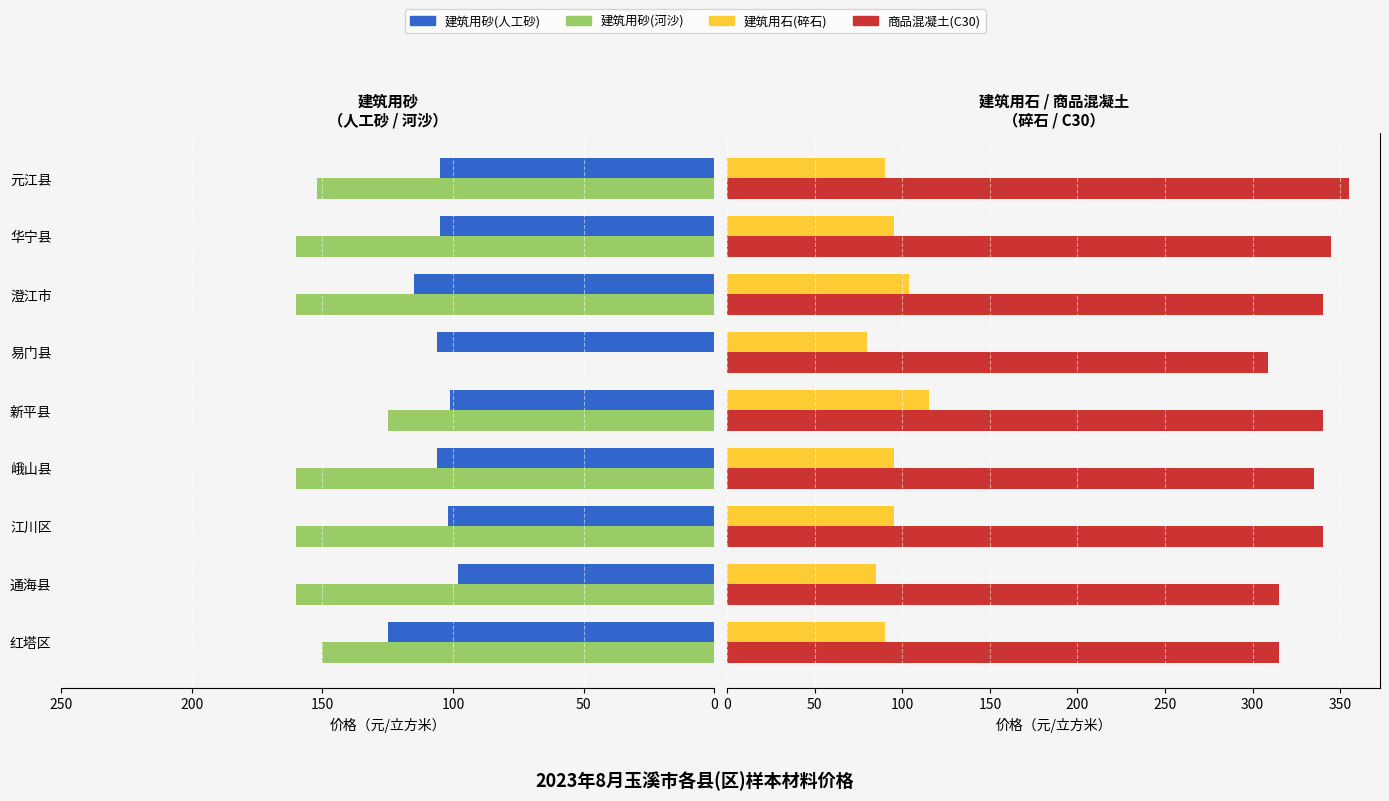

The 建筑用石(碎石) series shows 137.5 at 红塔区. True or false?

False